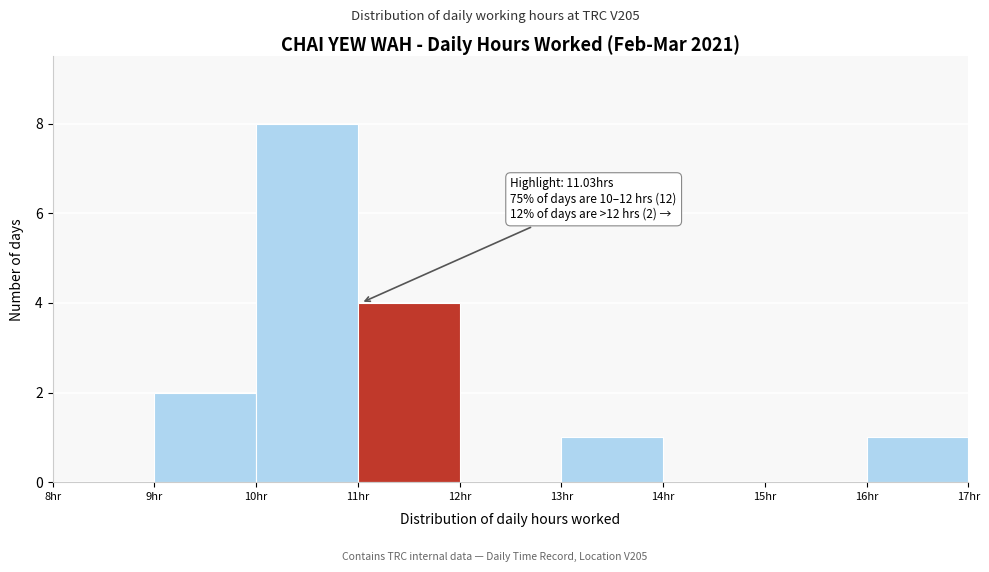

Over which range of the x-axis is the bar tallest?

10 to 11